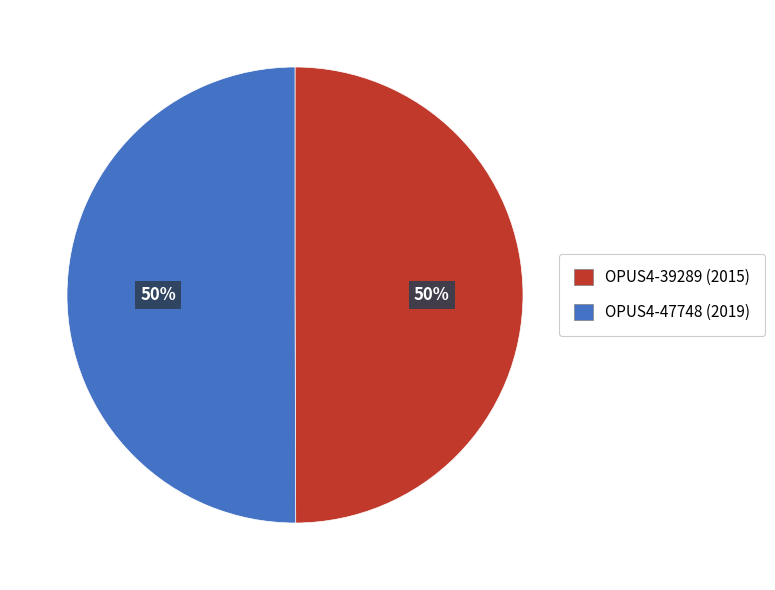

To the nearest percent, what portion does OPUS4-47748 (2019) represent?

50%